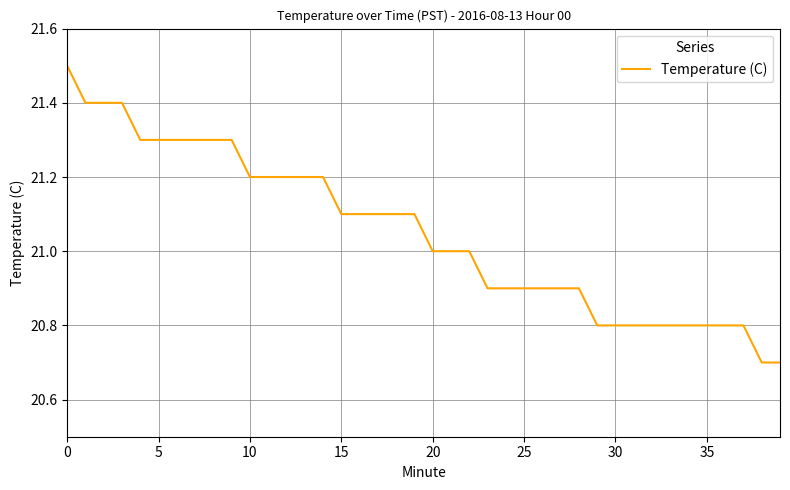

What is the greatest value displayed?

21.5